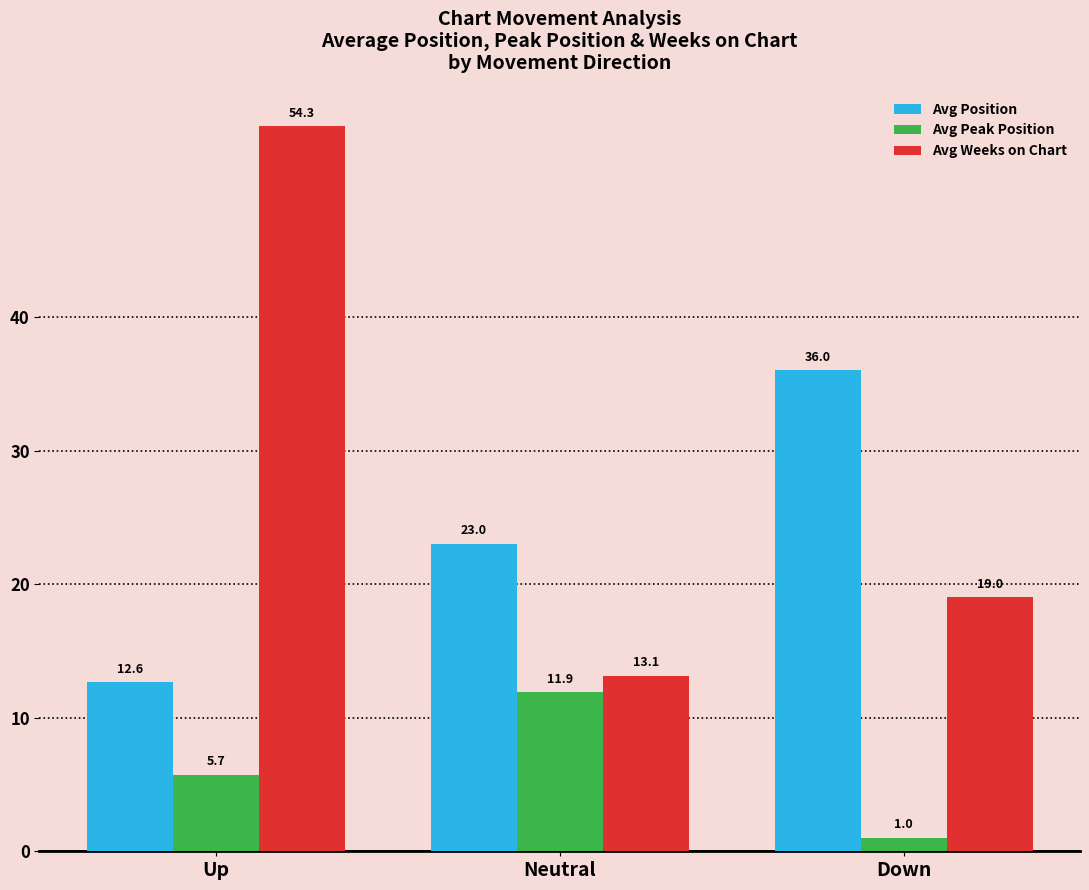

How many bars are there in each group?

3